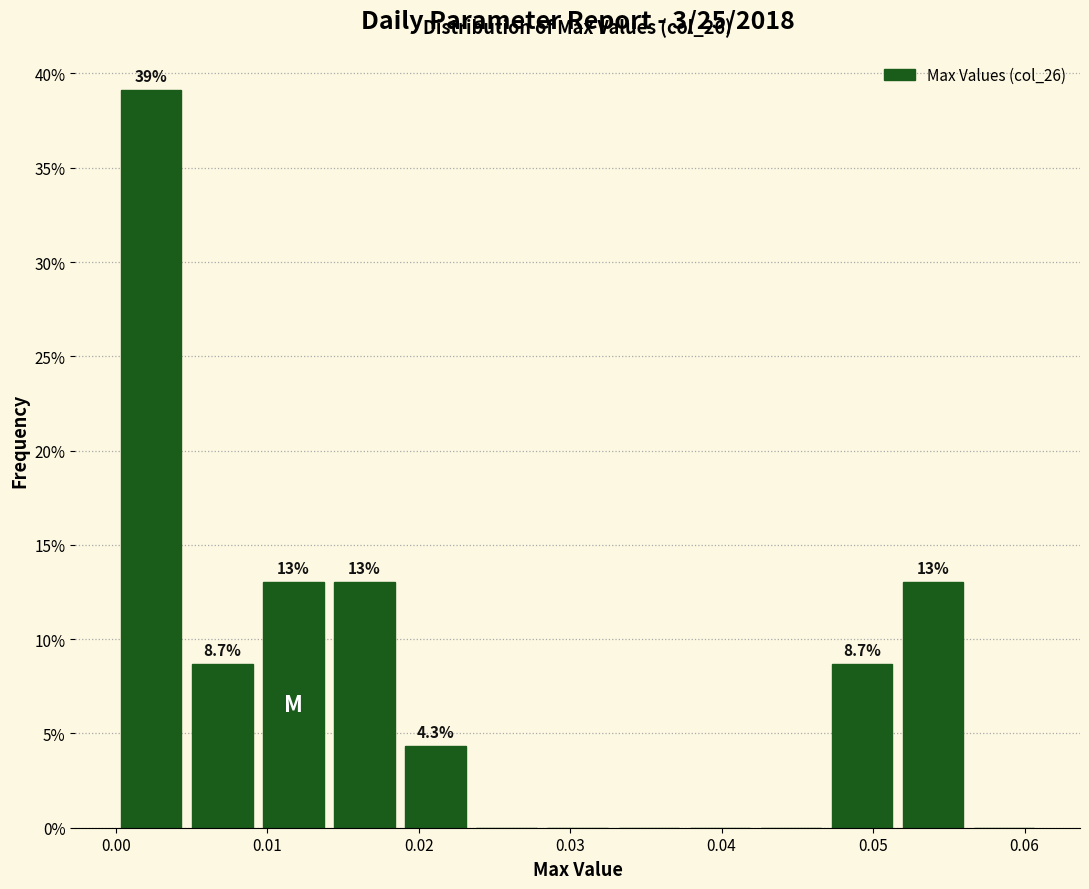

Over which range of the x-axis is the bar tallest?

0.000 to 0.005